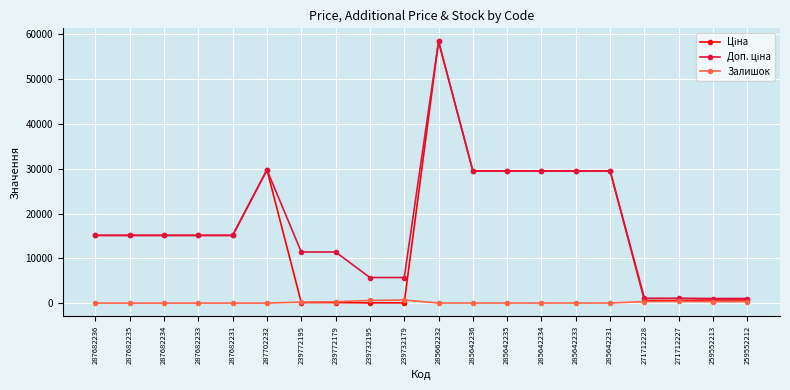

What is the maximum value shown in the chart?

58426.5